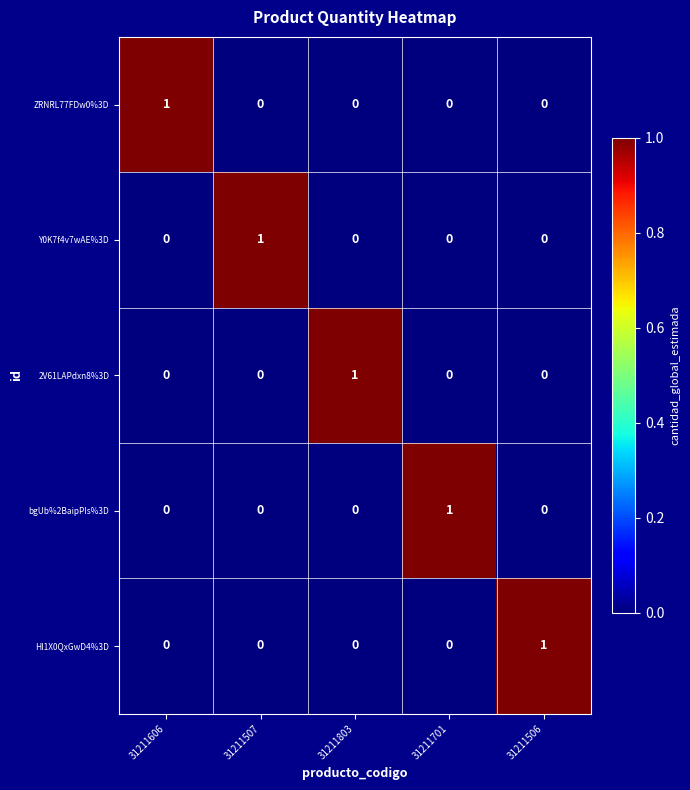

Which category has the highest value in the bgUb%2BaipPIs%3D series?

31211701